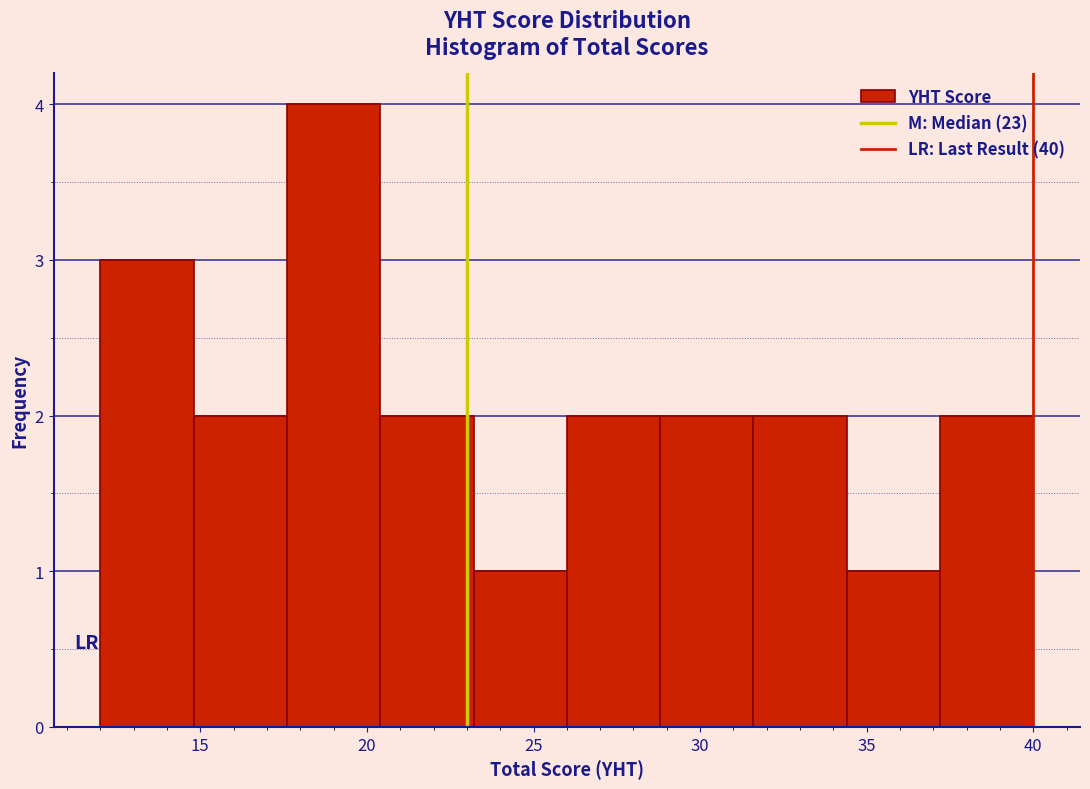

Reading left to right, list every bar in this chart as the range it spans on the x-axis followed by its height. Neither the bar edges nor the heights are printed on the chart, so give them approximately, as read against the axes.

12.0 to 14.8: 3
14.8 to 17.6: 2
17.6 to 20.4: 4
20.4 to 23.2: 2
23.2 to 26.0: 1
26.0 to 28.8: 2
28.8 to 31.6: 2
31.6 to 34.4: 2
34.4 to 37.2: 1
37.2 to 40.0: 2